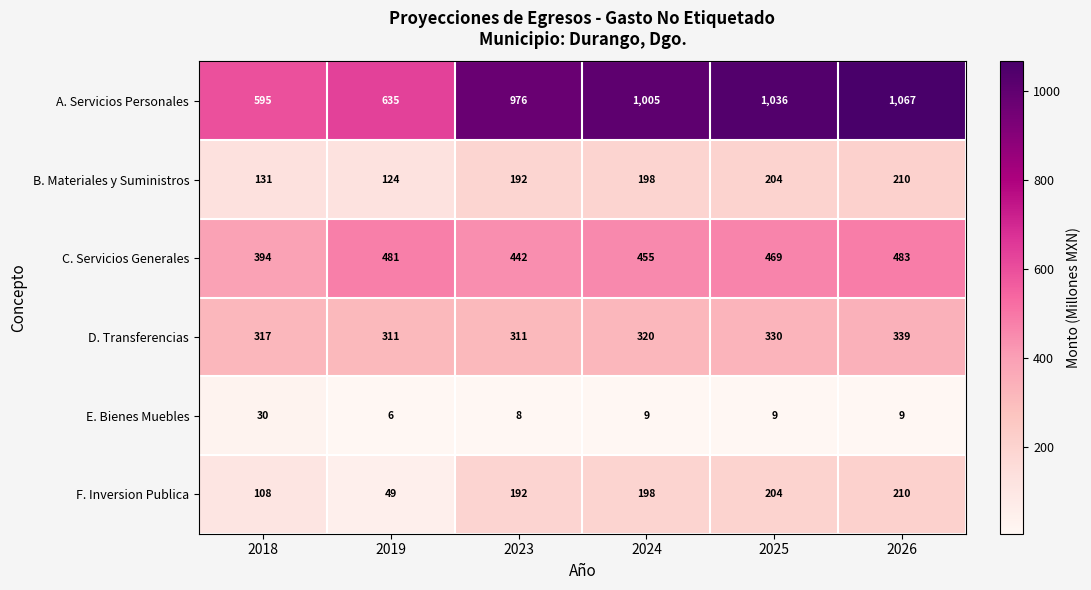

Count the number of data series in this chart.

6